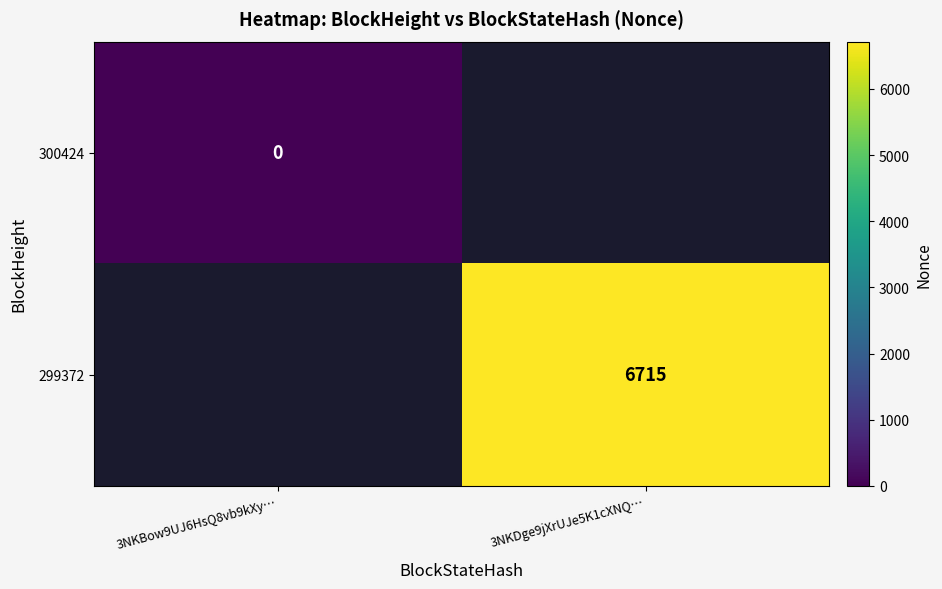

Which has a higher value, 3NKBow9UJ6HsQ8vb9kXy… or 3NKDge9jXrUJe5K1cXNQ…?

3NKDge9jXrUJe5K1cXNQ…